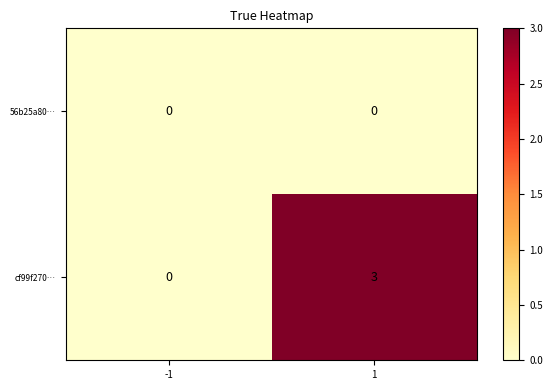

What is the sum of the cf99f270… values at -1 and 1?

3